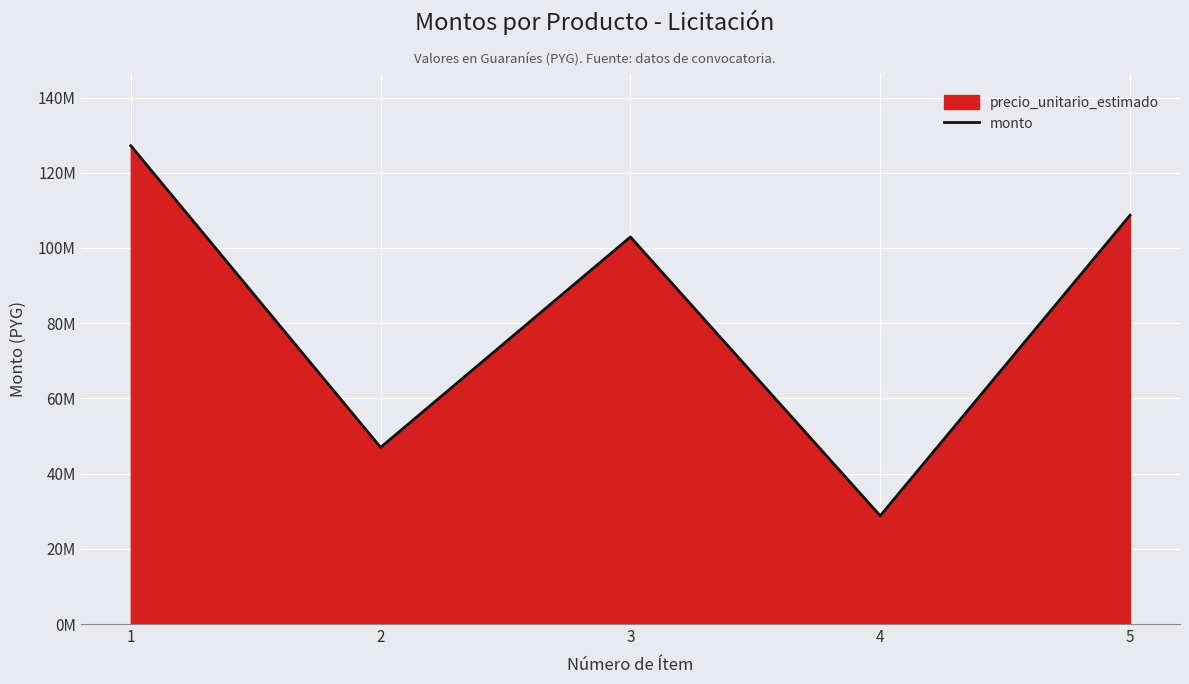

What is the value of the 2nd point from the left?

46970000